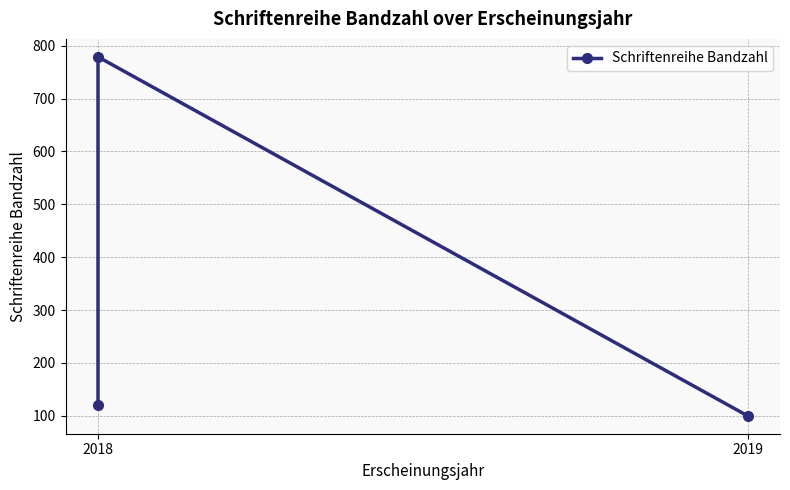

True or false: the data shows 120 at 2018.

True